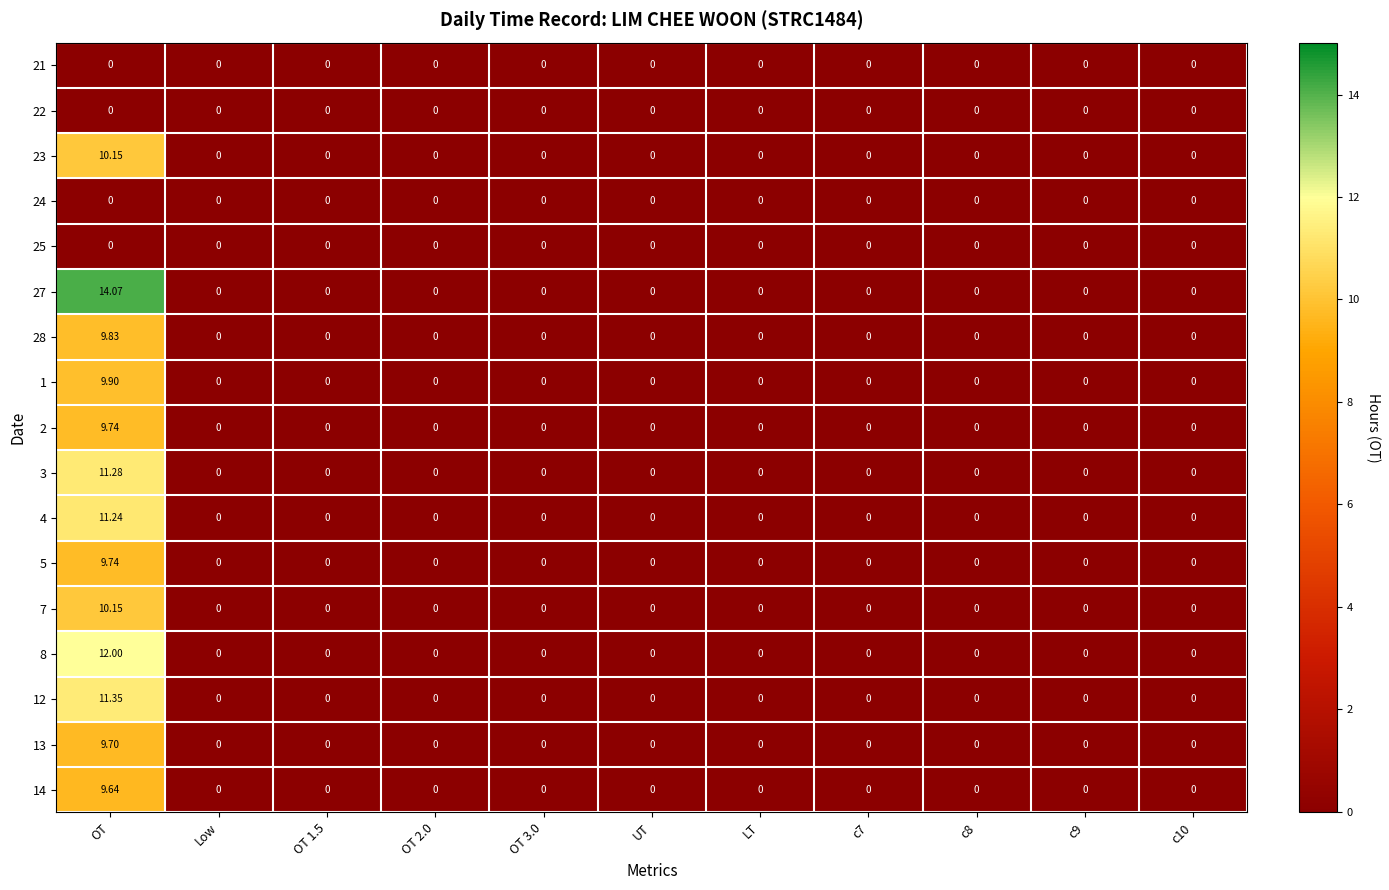

At which category is the sum across all series the highest?

OT